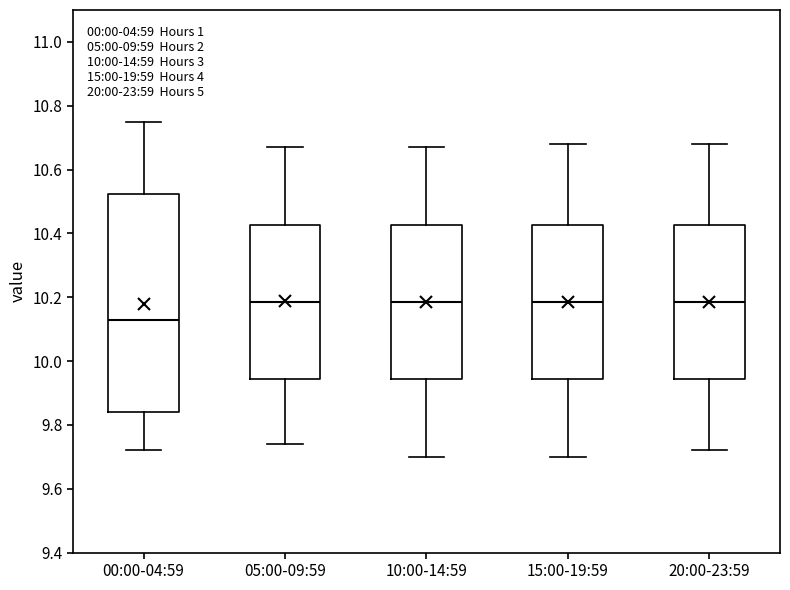

Comparing the boxes themselves (not the whiskers), which one is the tallest?

00:00-04:59